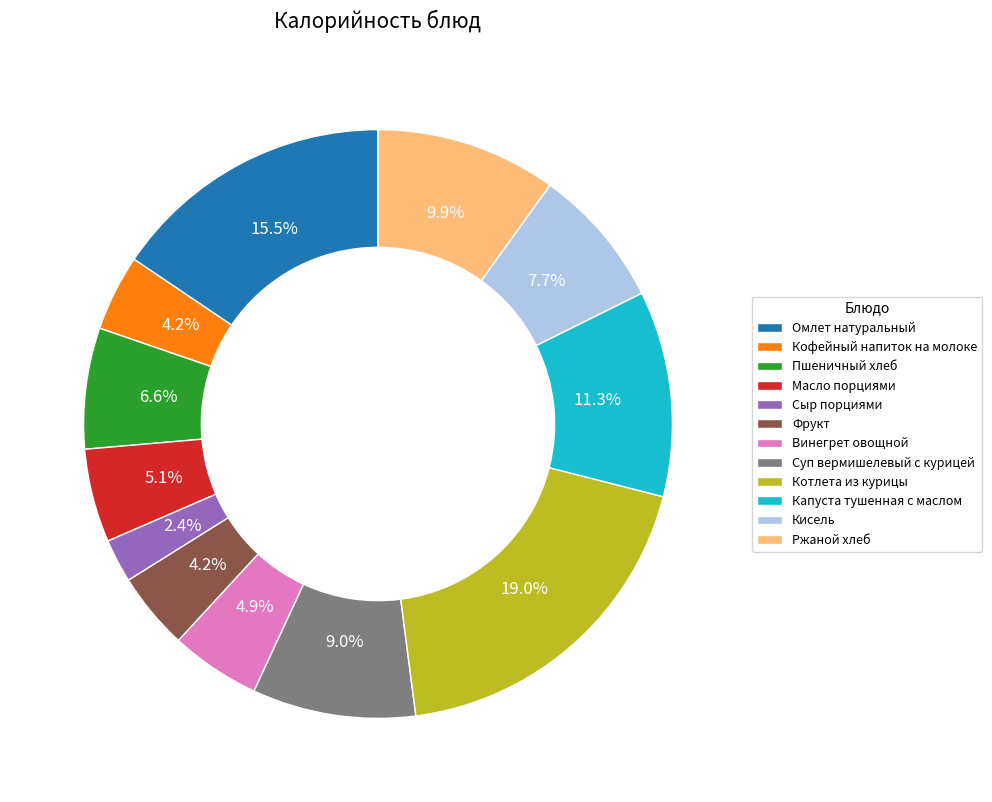

Is it true that Масло порциями is 1% of the pie?

False